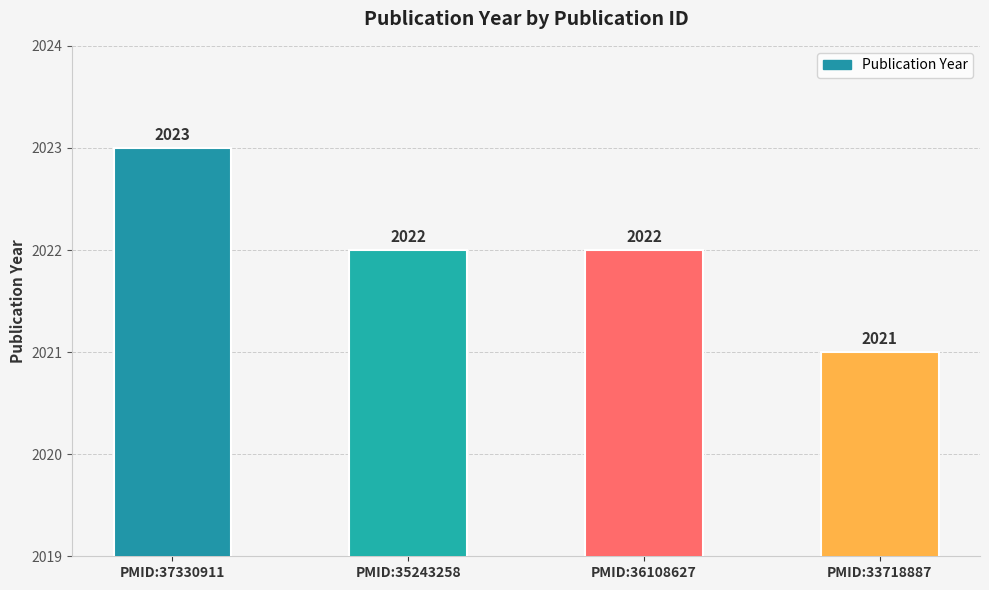

What is the sum of all values?

8088